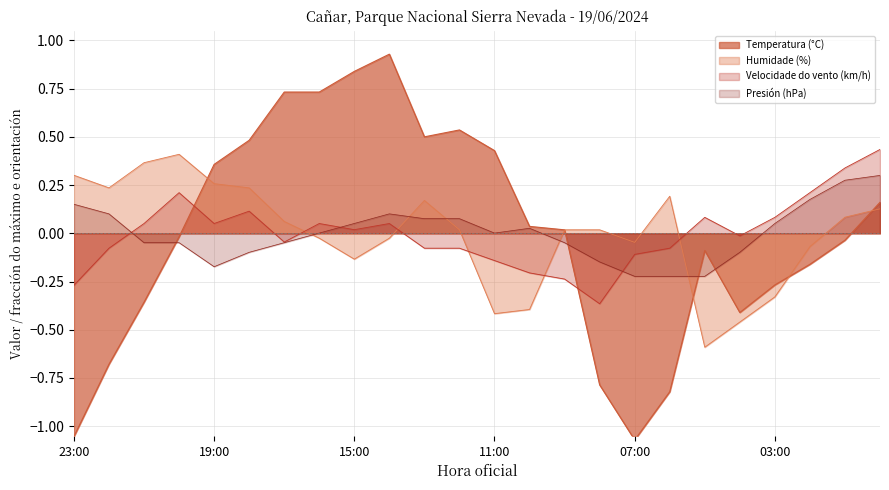

At which category does Presión (hPa) offset reach its first local valley?

19:00